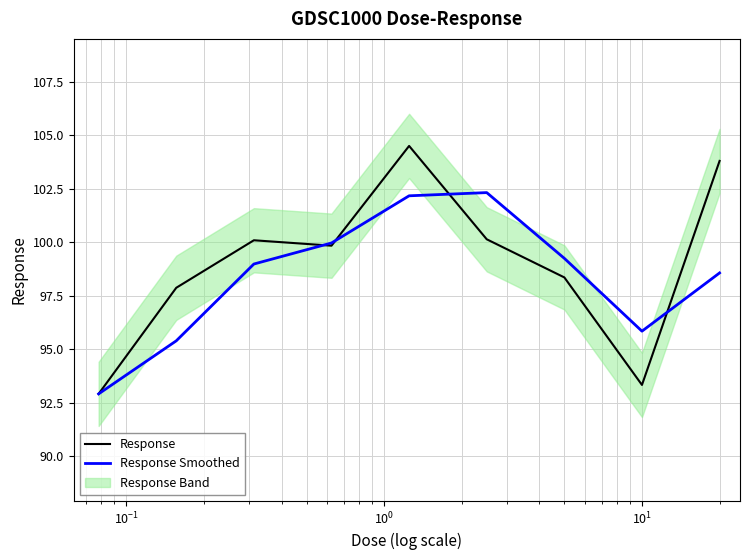

True or false: Response has a value of 128.4 at $\mathdefault{10^{-3}}$.

False